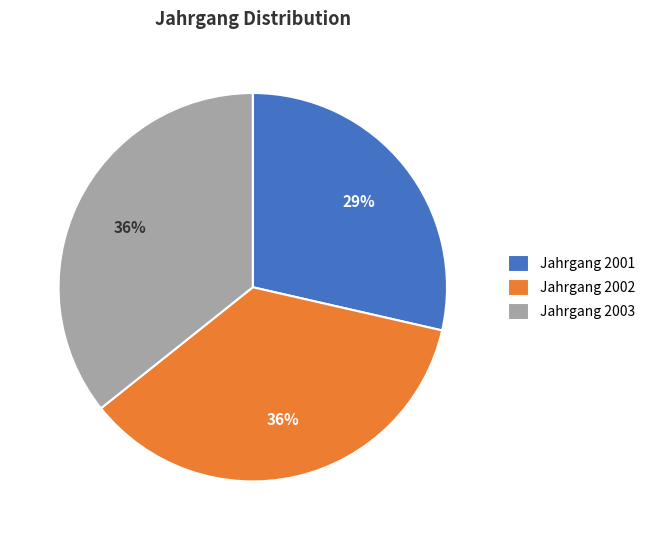

What is the ratio of the value at Jahrgang 2002 to the value at Jahrgang 2003?

1.0